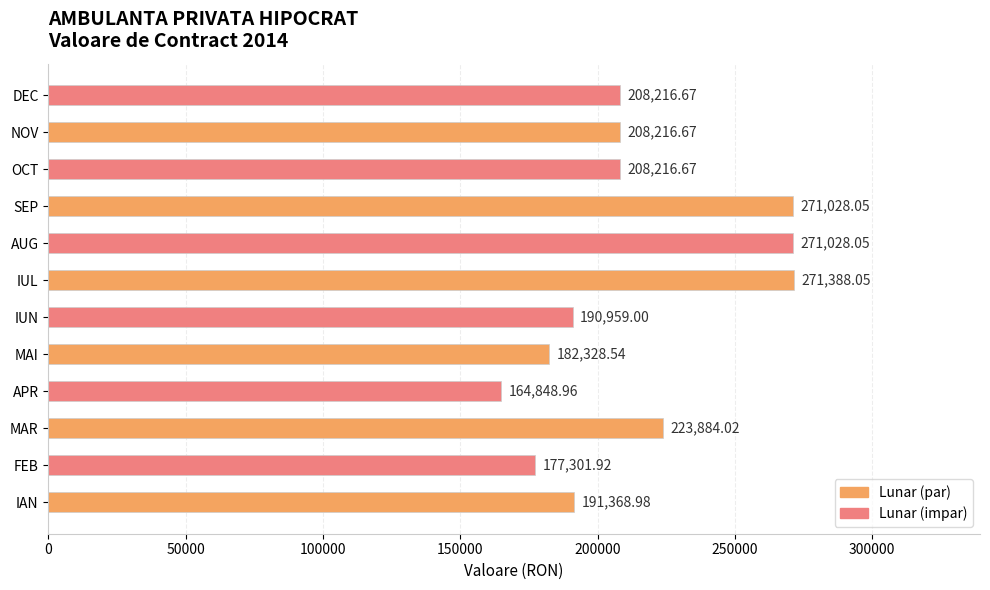

Which category has the lowest value across all series?

APR